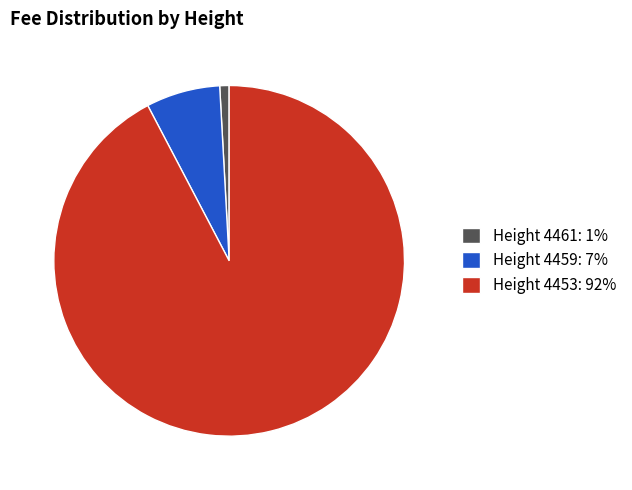

The Height 4453: 92% slice represents 99% of the pie. True or false?

False